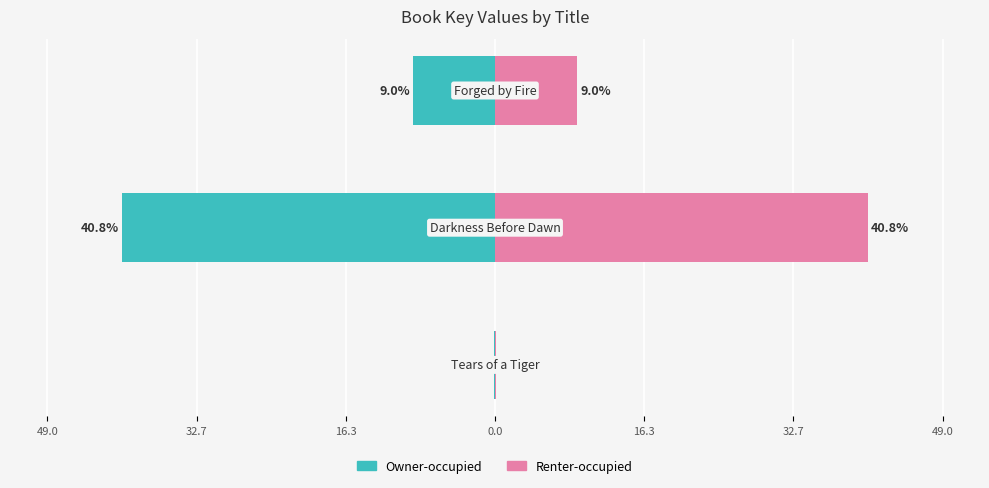

Reading right to left, transcribe all the data shown in this chart.

Owner-occupied: 16.3=-9.0	32.7=-40.8	49.0=-0.1
Renter-occupied: 16.3=9.0	32.7=40.8	49.0=0.1